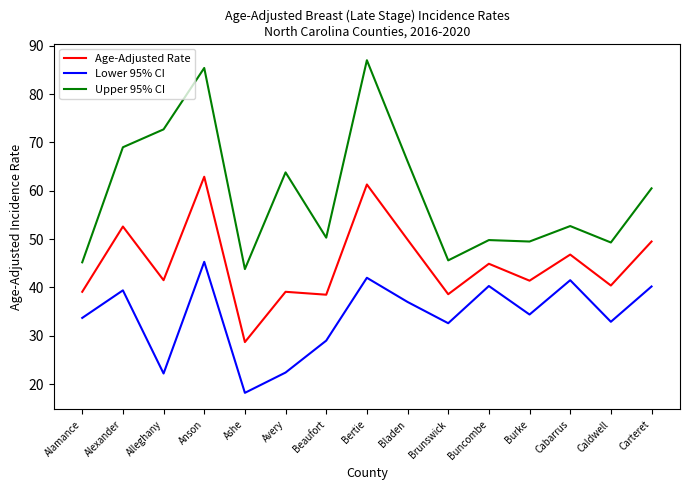

What is the smallest value displayed?

18.2